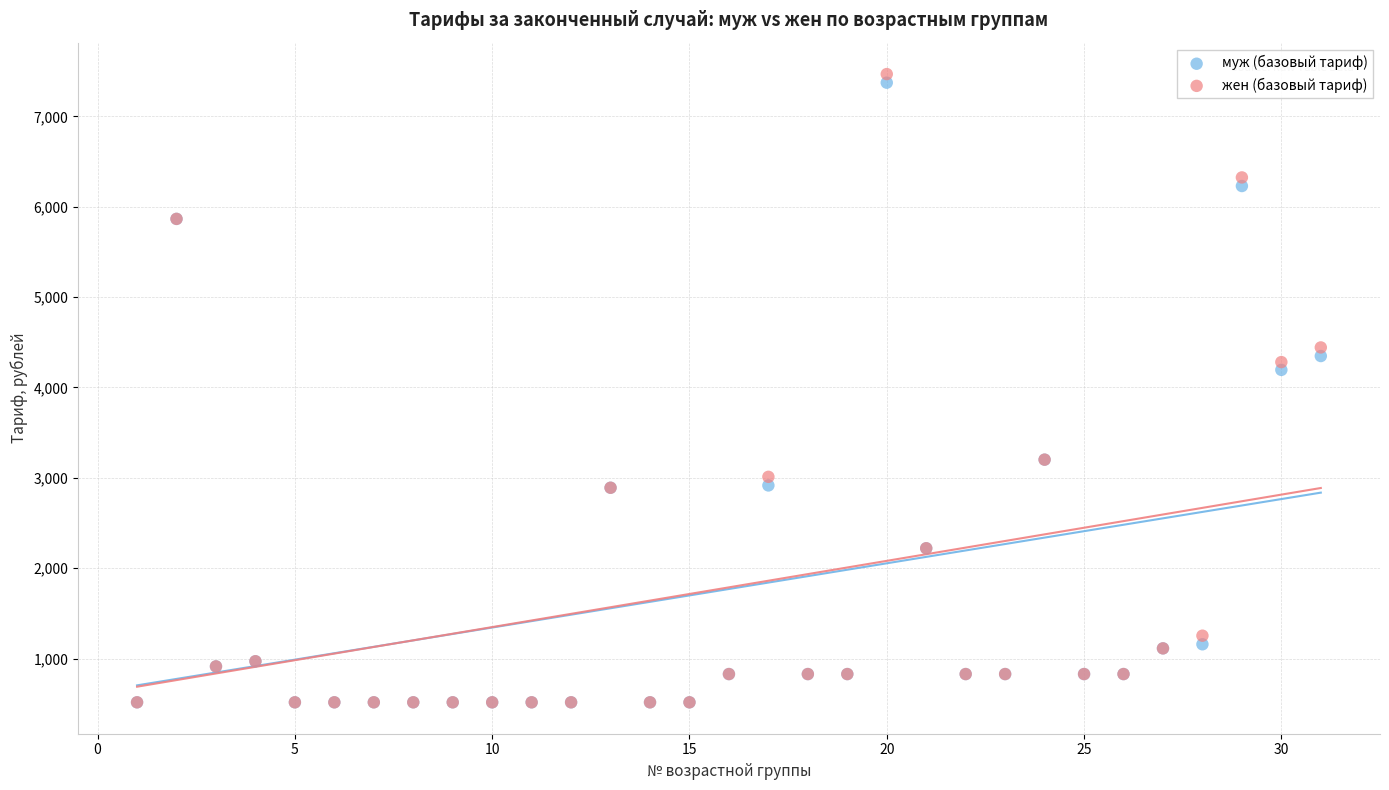

Across all series, what Y value is closest to 3992?

4194.8